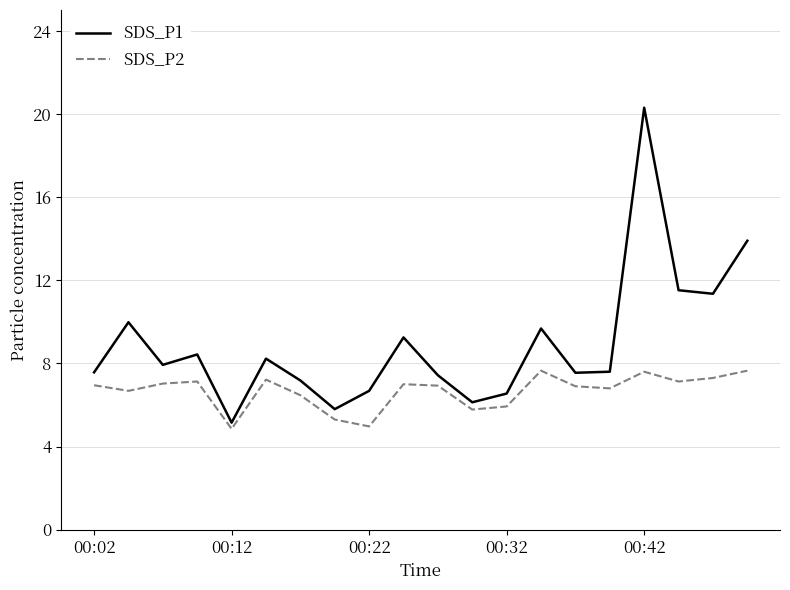

List the series in order of their overall mean, highest first.

SDS_P1, SDS_P2